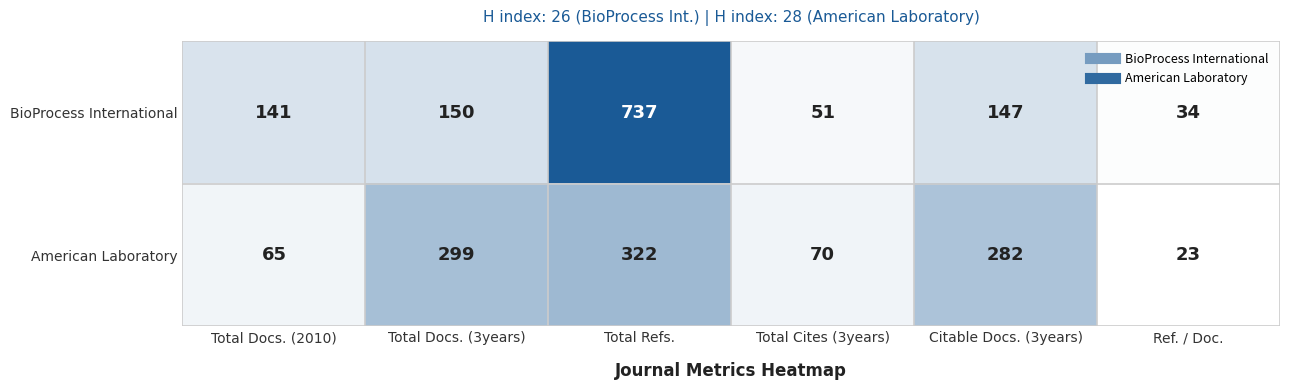

What is the sum of all BioProcess International values?

1260